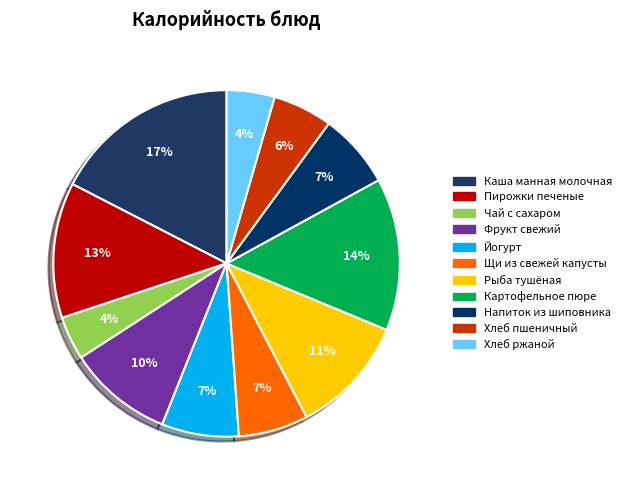

To the nearest percent, what portion does Йогурт represent?

7%